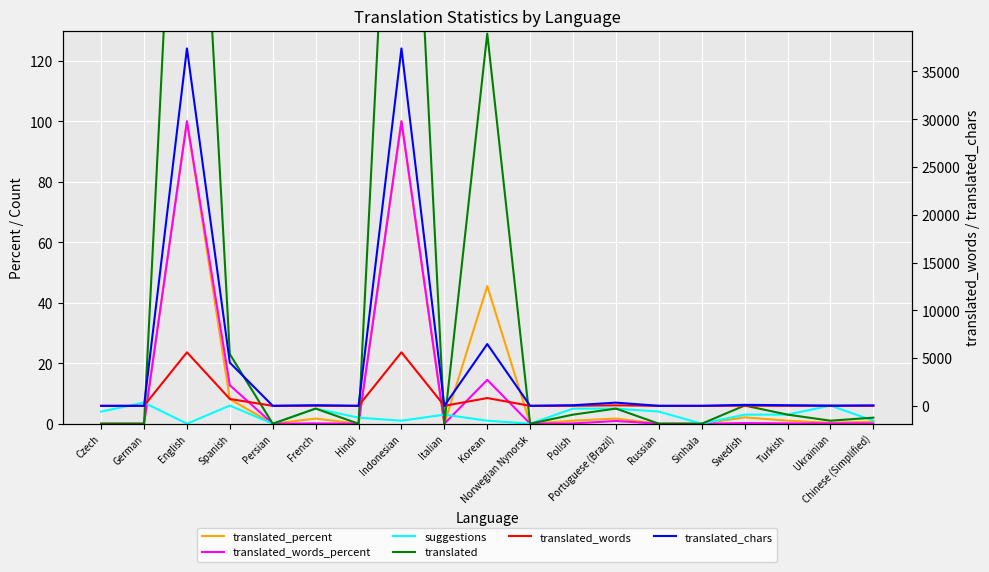

What is the label of the 19th point from the right?

Czech